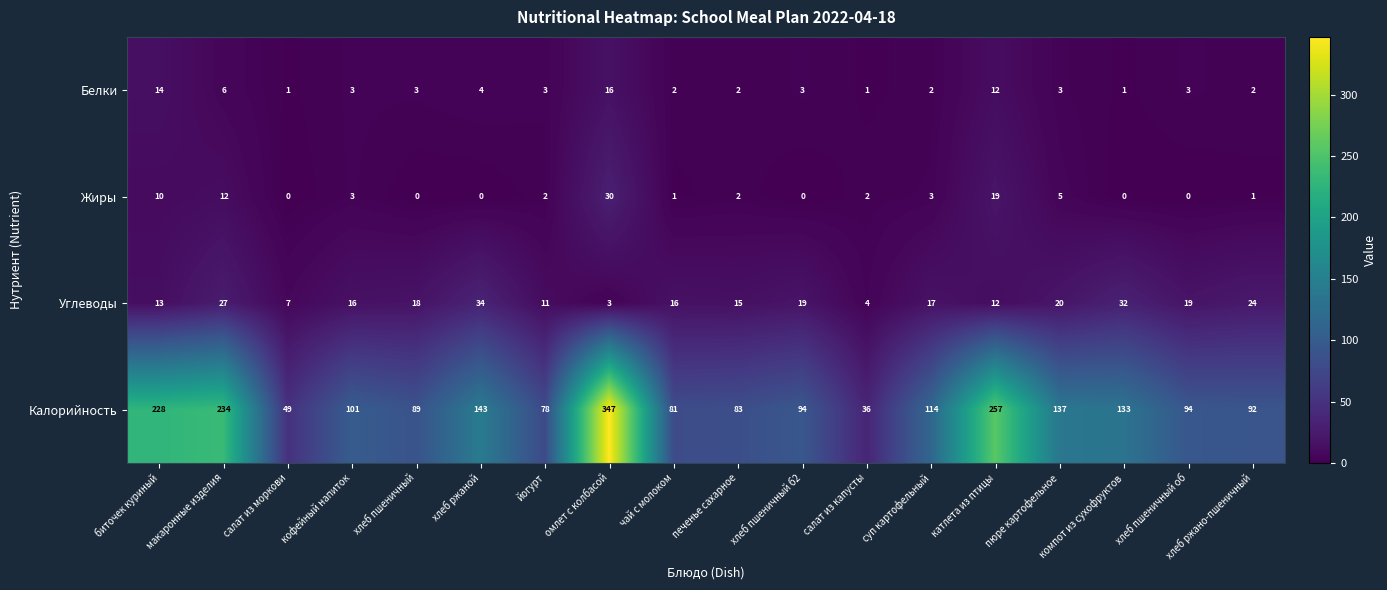

List the series in order of their peak value, lowest first.

Белки, Жиры, Углеводы, Калорийность